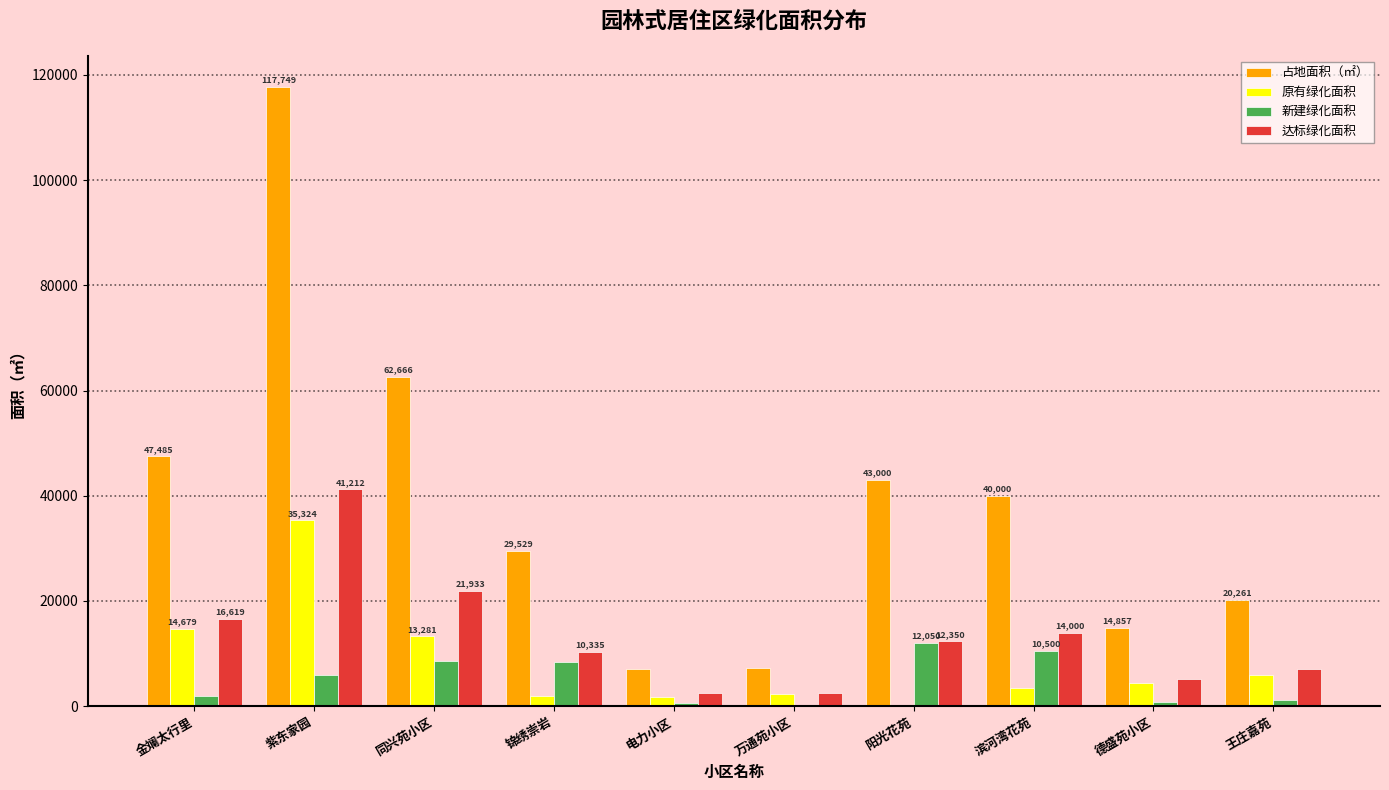

Is the value of 达标绿化面积 at 锦绣崇岩 greater than the value of 新建绿化面积 at 万通苑小区?

Yes